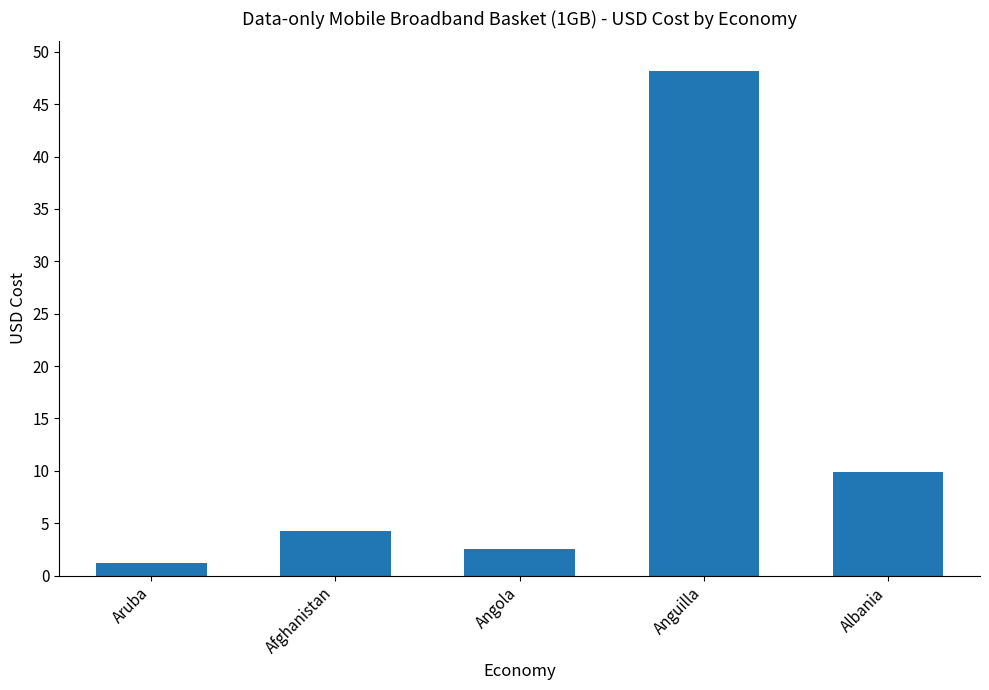

What is the ratio of the value at Aruba to the value at Angola?

0.5